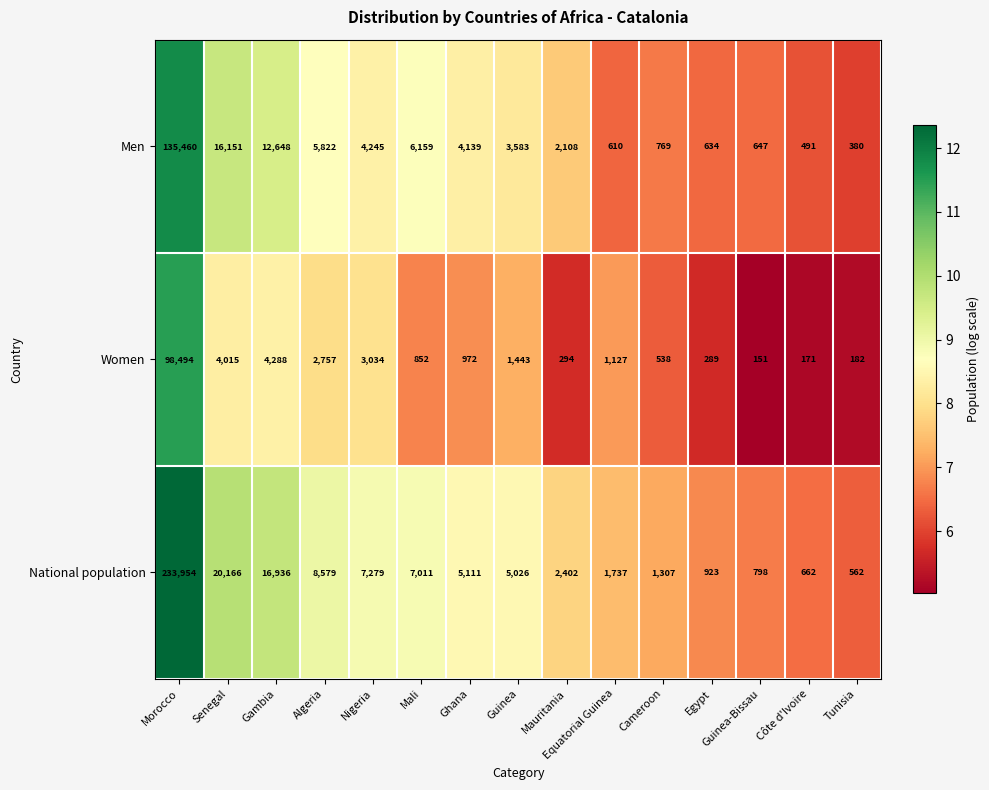

Which series changed the most between Gambia and Guinea?

National population